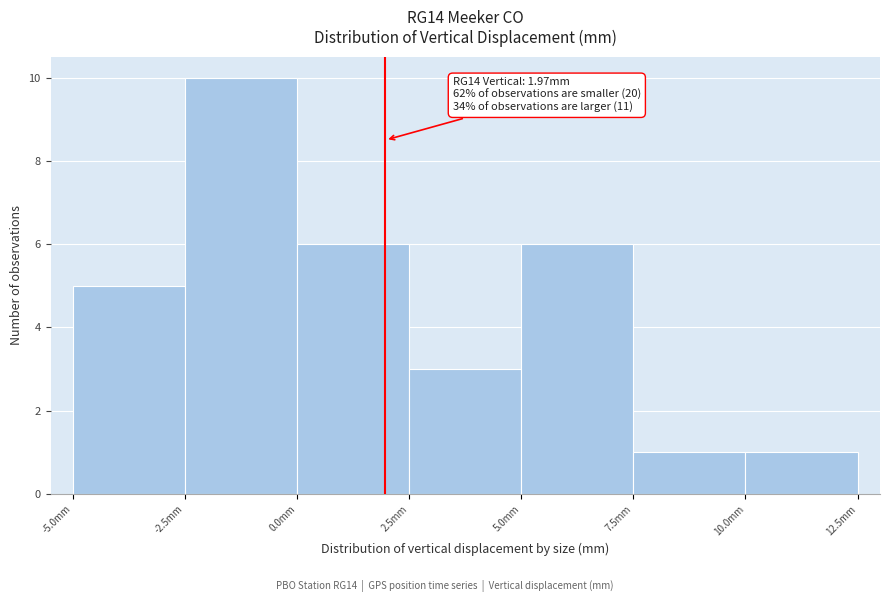

Which range on the x-axis has the tallest bar?

-2.5 to 0.0